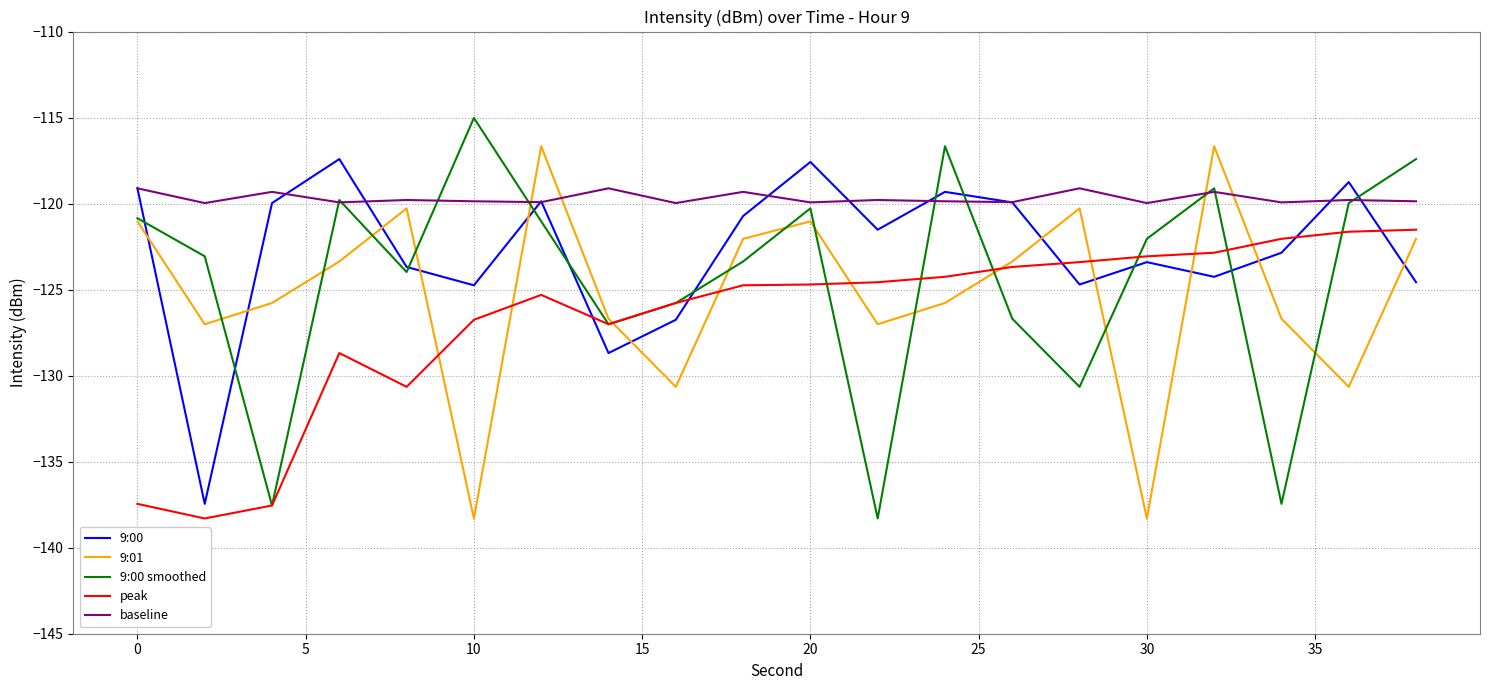

How many lines are shown in the chart?

5